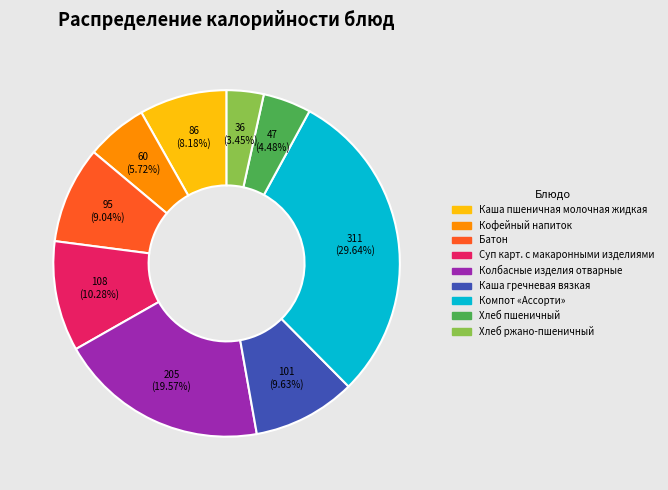

What is the total percentage of Каша гречневая вязкая and Каша пшеничная молочная жидкая?

17.8%